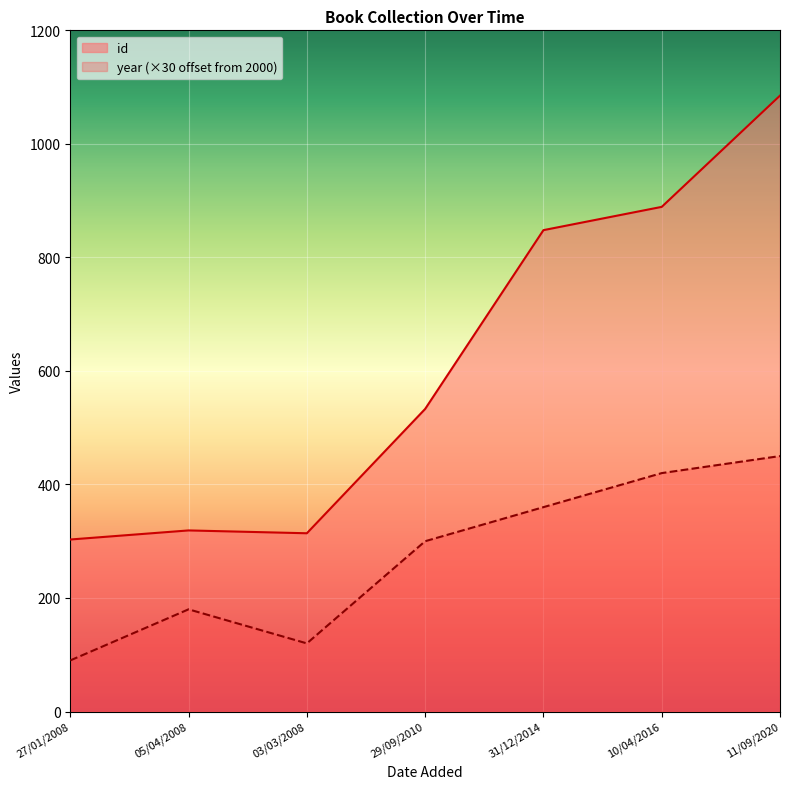

Rank the series by their maximum value, from highest to lowest.

id, year (×30 offset from 2000)